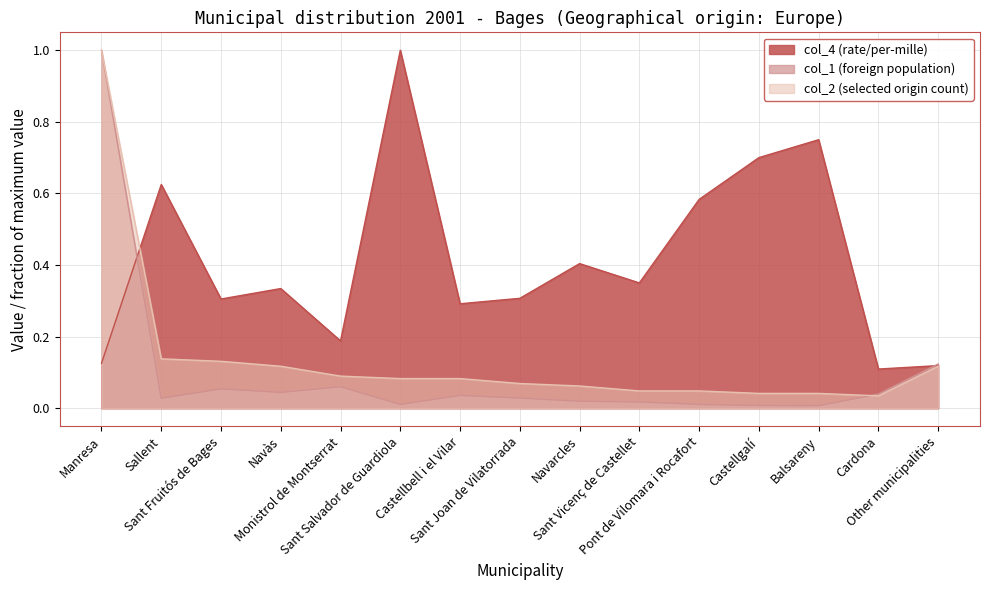

Is it true that col_2 equals 0.0 at Monistrol de Montserrat?

False